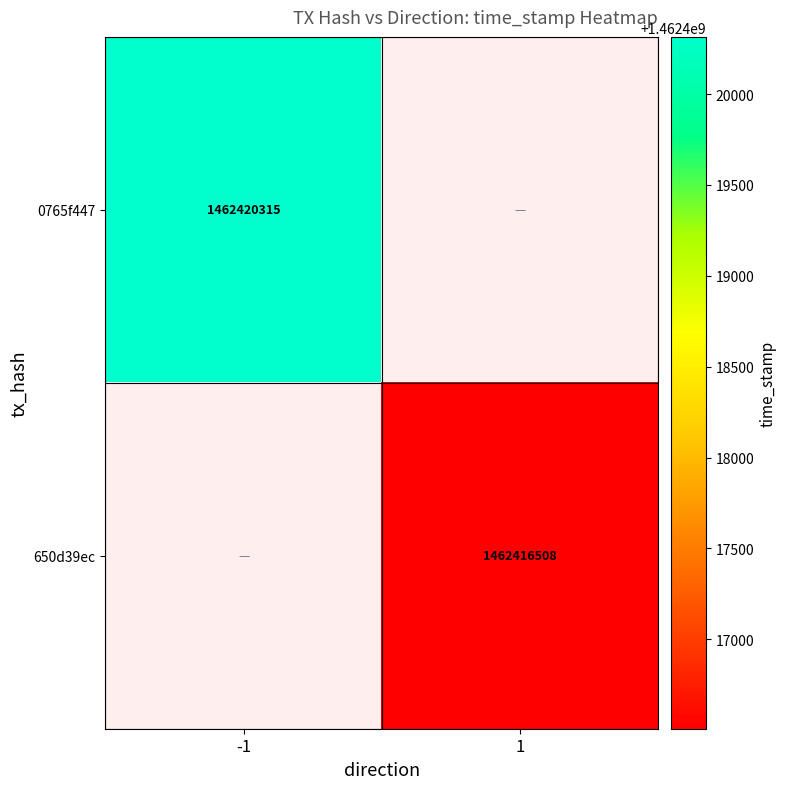

The value of 0765f447 at -1 is 730002476.3. True or false?

False